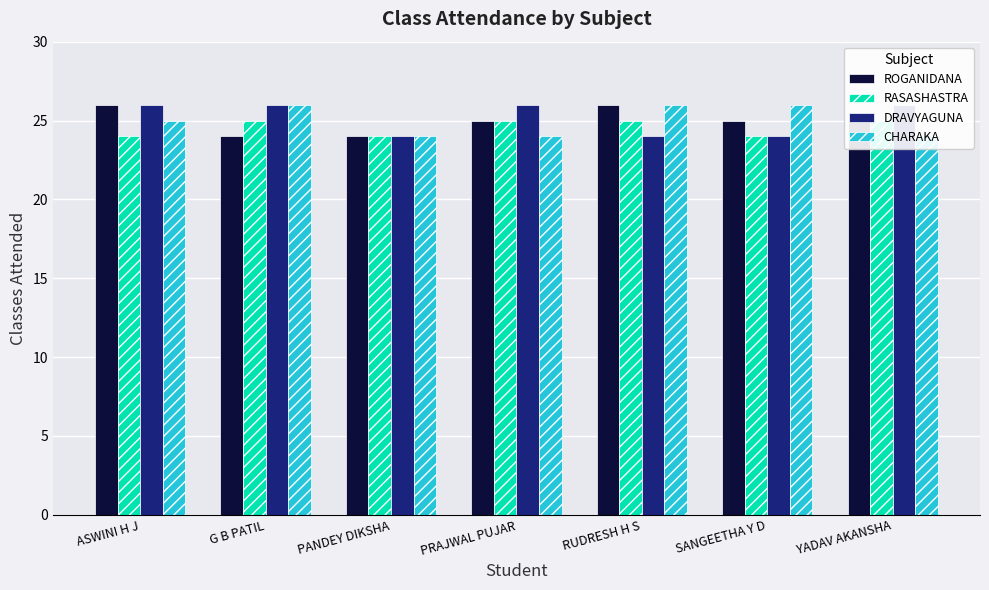

At which category does the chart reach its minimum across all series?

G B PATIL